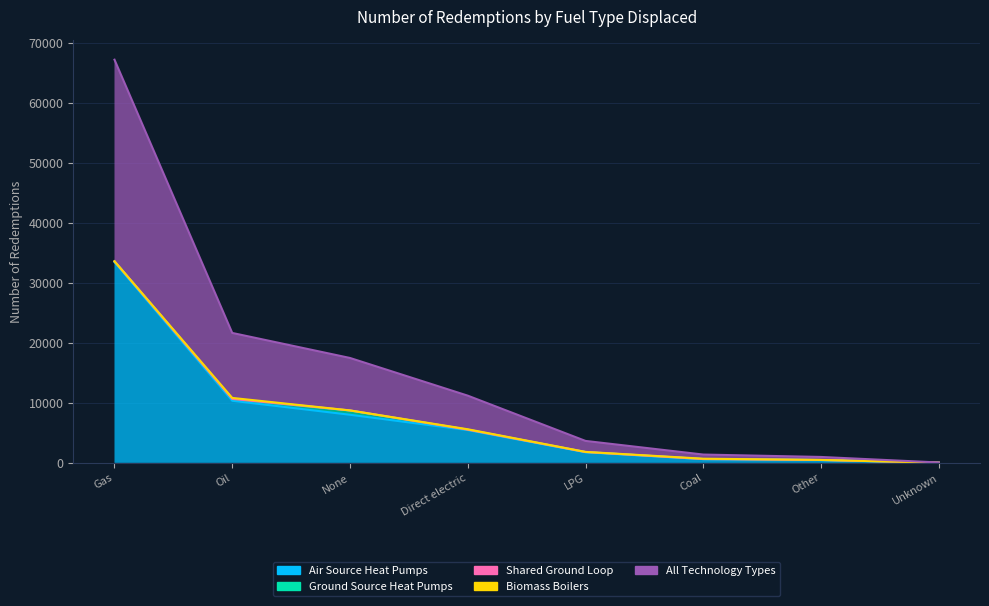

What is the difference between the maximum and second lowest values in the Ground Source Heat Pumps series?

685